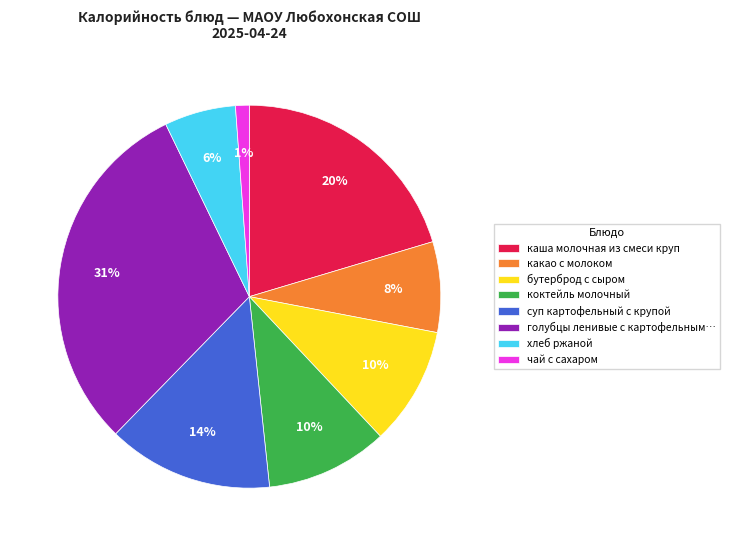

Which slice is the smallest?

чай с сахаром